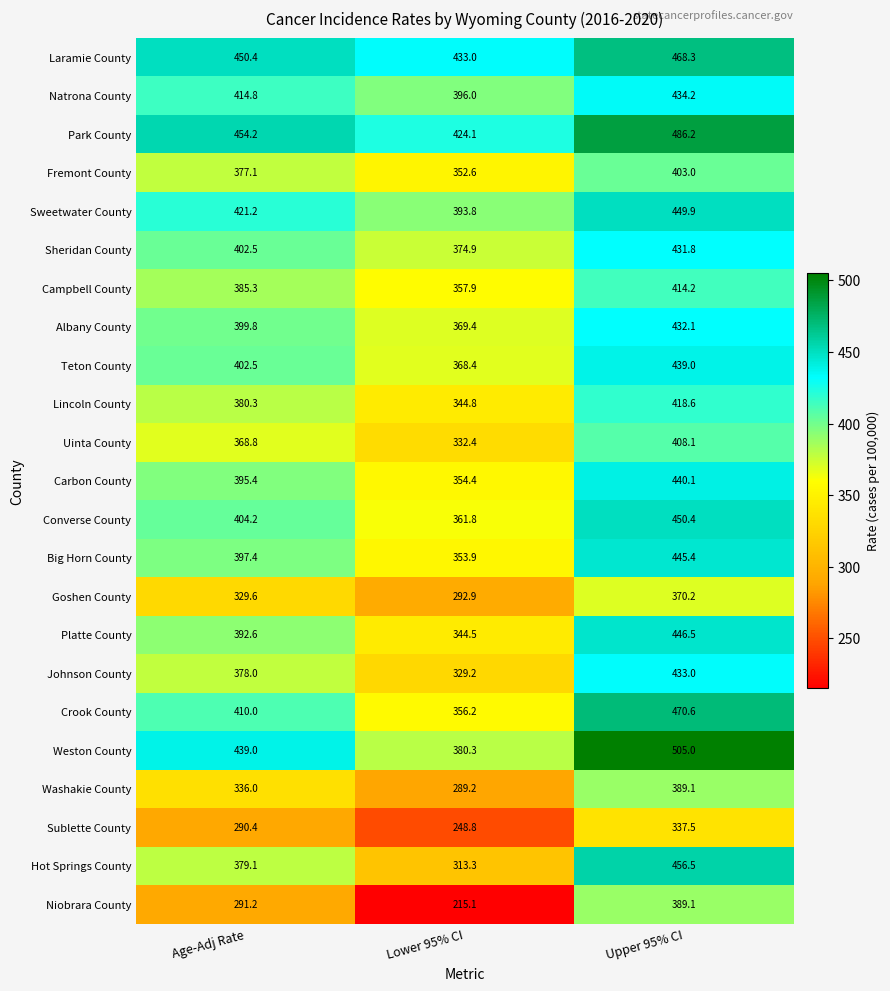

What is the average value of the Lincoln County series?

381.2